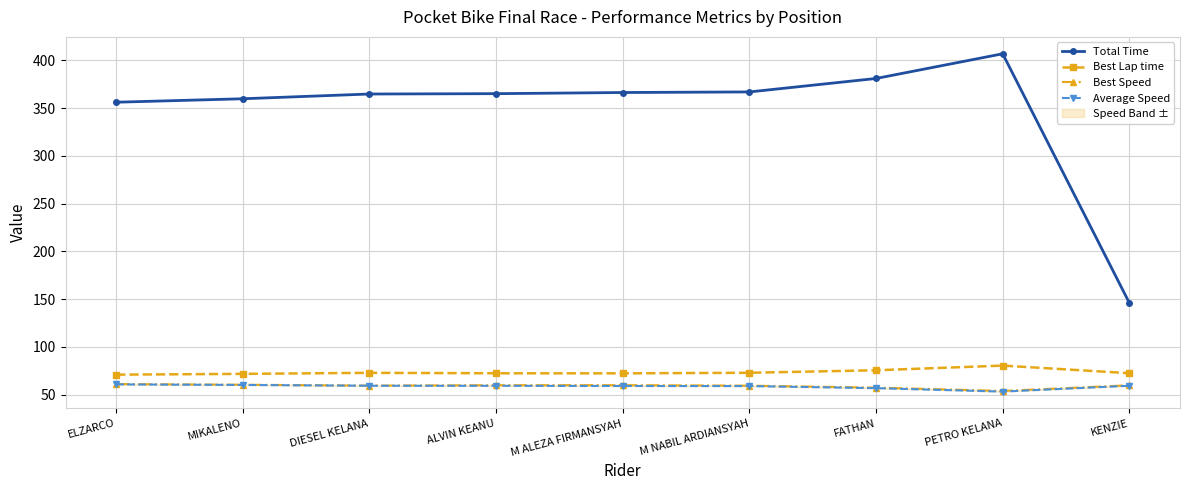

What is the maximum value shown in the chart?

406.9